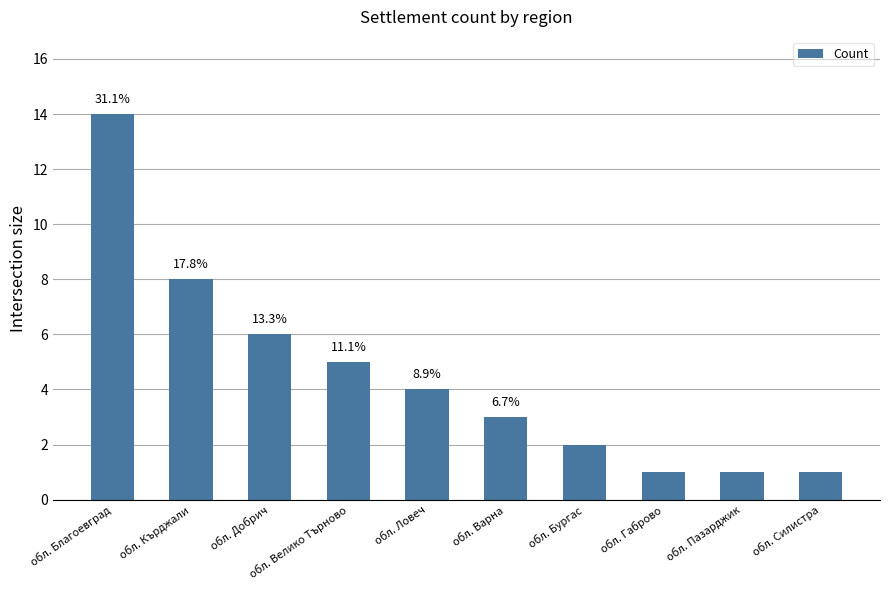

Which category has the lowest value across all series?

обл. Габрово